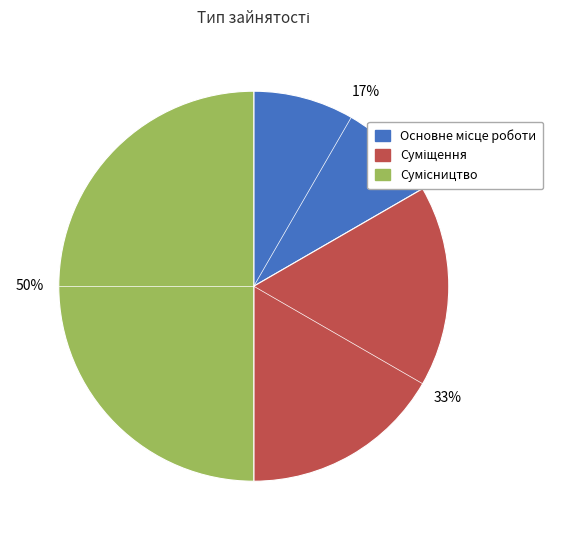

To the nearest percent, what is the average slice percentage?

33%